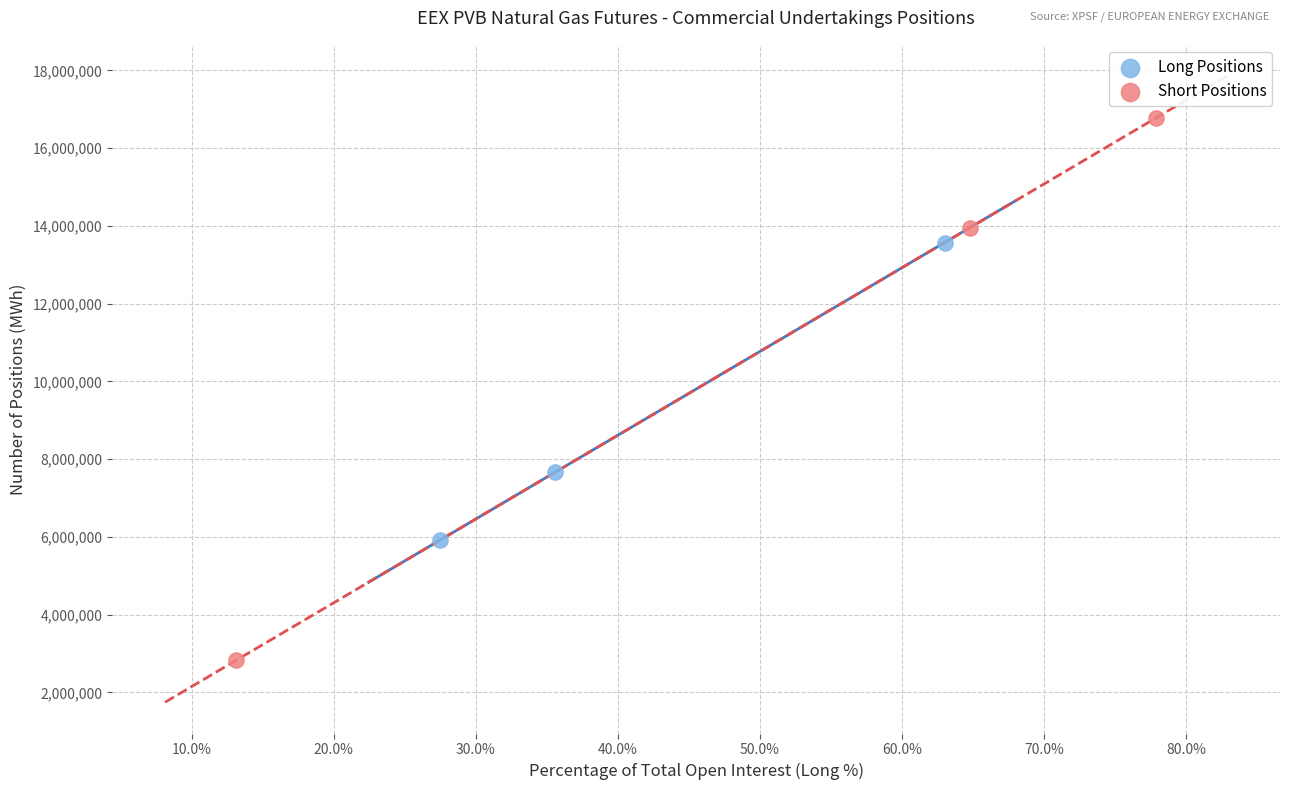

Which series contains the lowest Y value?

Short Positions